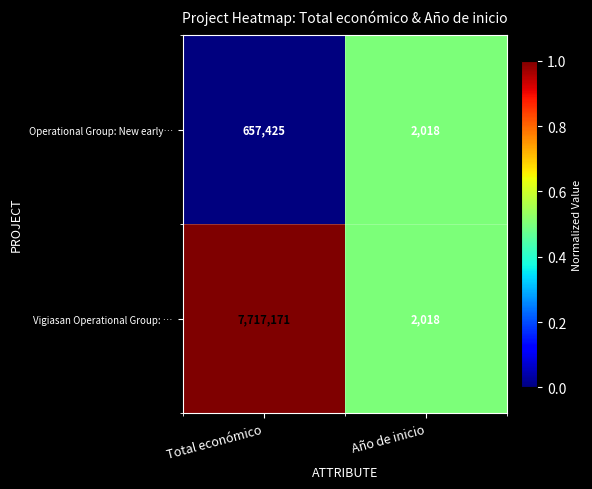

Reading left to right, what are all the values shown in this chart?

Operational Group: New early…: Total económico=657425	Año de inicio=2018
Vigiasan Operational Group: …: Total económico=7717171	Año de inicio=2018